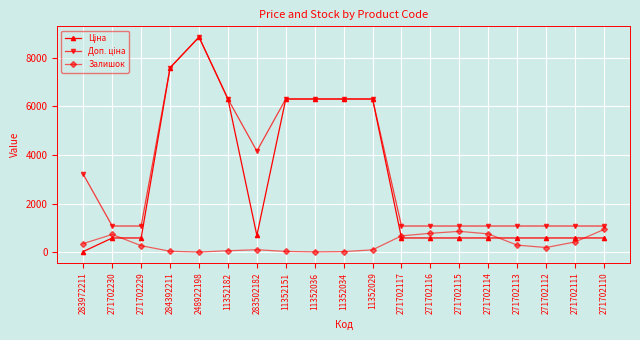

What is the total value across all series at 271702112?

1868.6